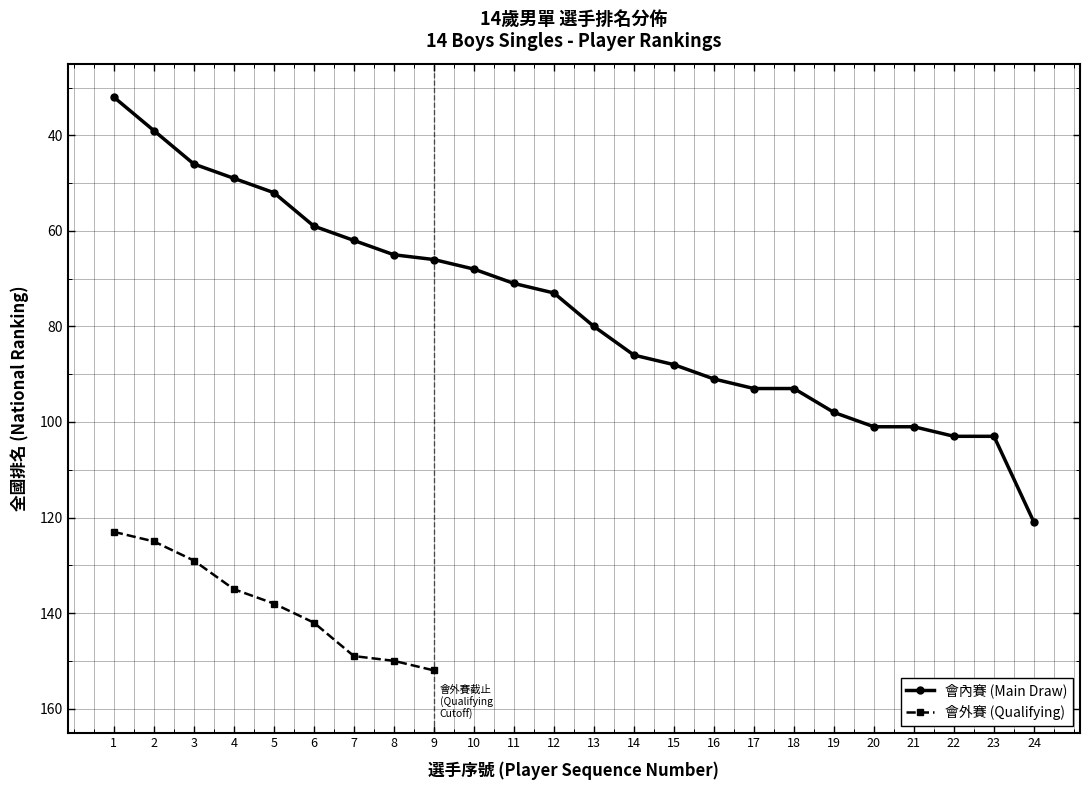

What is the maximum value shown in the chart?

121